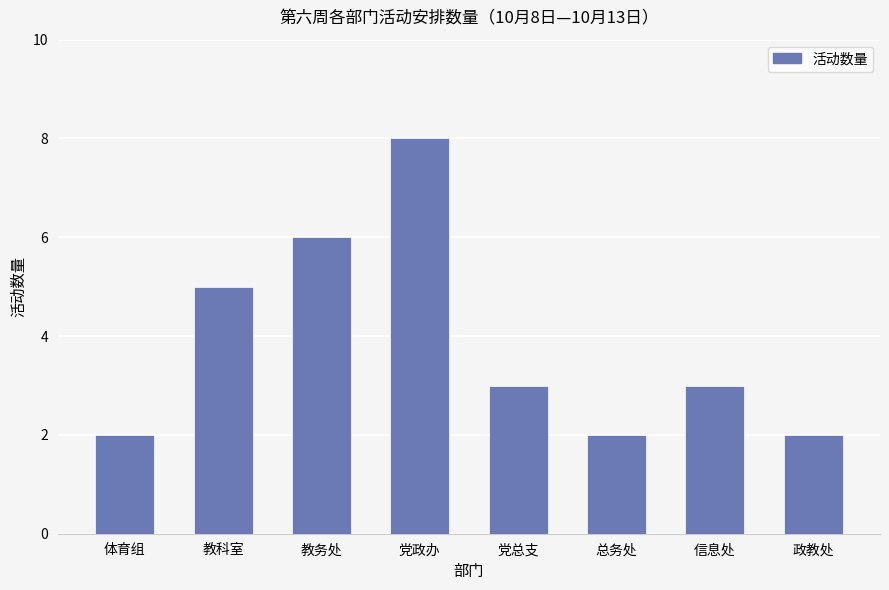

Is it true that the value at 党政办 is 14?

False